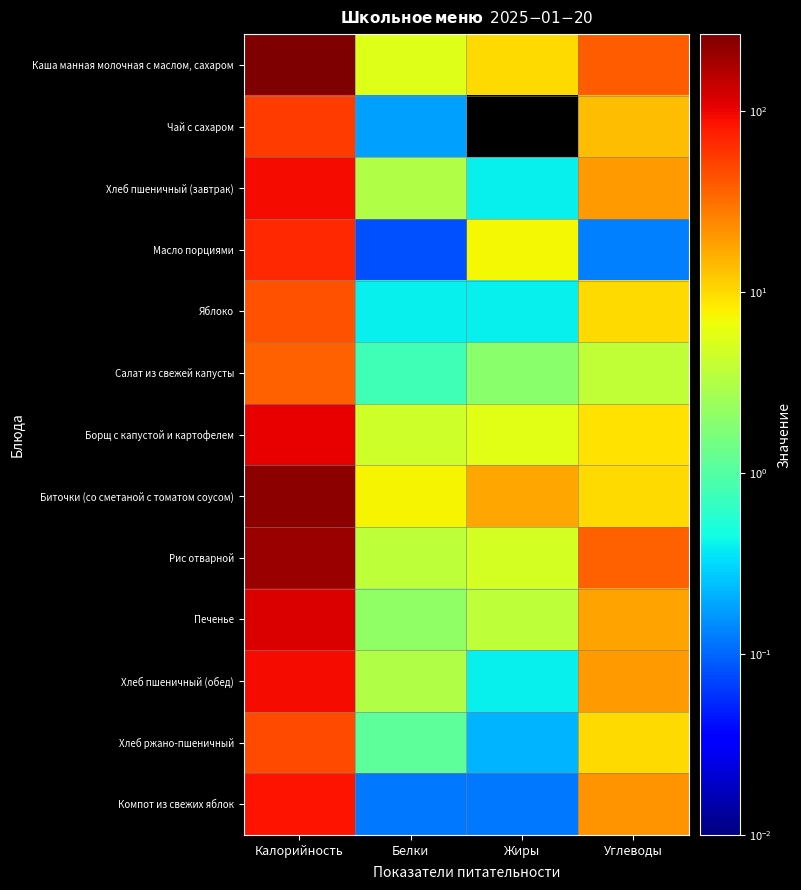

Reading left to right, what are all the values shown in this chart?

Каша манная молочная с маслом, сахаром: Калорийность=264.6	Белки=5.5	Жиры=9.8	Углеводы=38.5
Чай с сахаром: Калорийность=54.9	Белки=0.2	Жиры=0.0	Углеводы=13.5
Хлеб пшеничный (завтрак): Калорийность=94.0	Белки=3.2	Жиры=0.4	Углеводы=19.3
Масло порциями: Калорийность=66.1	Белки=0.1	Жиры=7.2	Углеводы=0.1
Яблоко: Калорийность=44.0	Белки=0.4	Жиры=0.4	Углеводы=9.8
Салат из свежей капусты: Калорийность=36.2	Белки=0.8	Жиры=1.9	Углеводы=3.9
Борщ с капустой и картофелем: Калорийность=105.6	Белки=4.4	Жиры=5.6	Углеводы=9.3
Биточки (со сметаной с томатом соусом): Калорийность=228.4	Белки=7.7	Жиры=17.4	Углеводы=9.9
Рис отварной: Калорийность=203.5	Белки=3.7	Жиры=4.8	Углеводы=36.4
Печенье: Калорийность=116.0	Белки=2.1	Жиры=3.7	Углеводы=17.8
Хлеб пшеничный (обед): Калорийность=94.0	Белки=3.2	Жиры=0.4	Углеводы=19.3
Хлеб ржано-пшеничный: Калорийность=46.0	Белки=1.1	Жиры=0.2	Углеводы=9.9
Компот из свежих яблок: Калорийность=86.0	Белки=0.1	Жиры=0.1	Углеводы=20.9